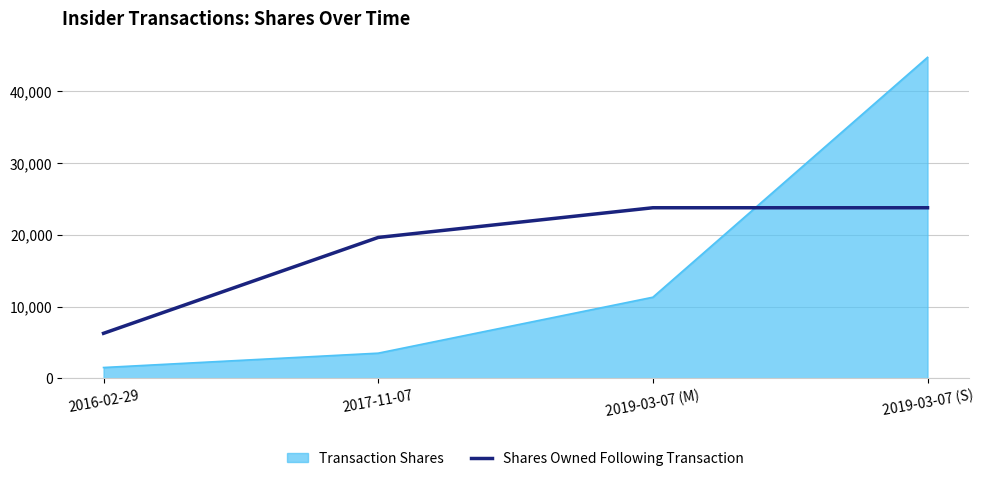

Read the Transaction Shares value at 2019-03-07 (M), to the nearest 50.

11300